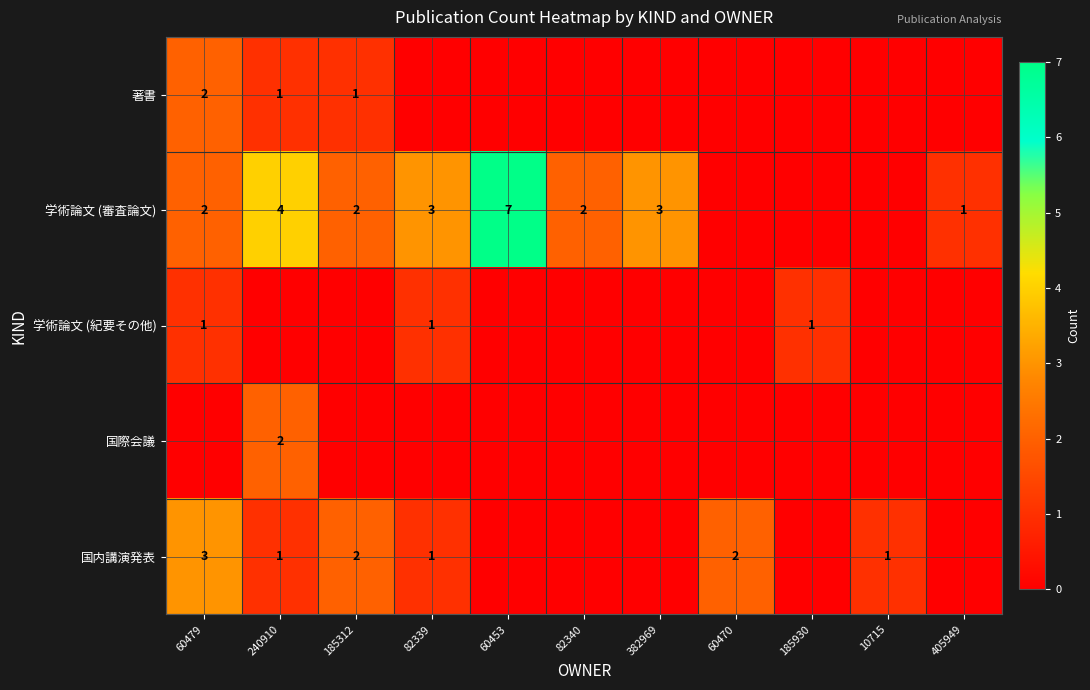

Is it true that 学術論文 (紀要その他) equals 1 at 82339?

True